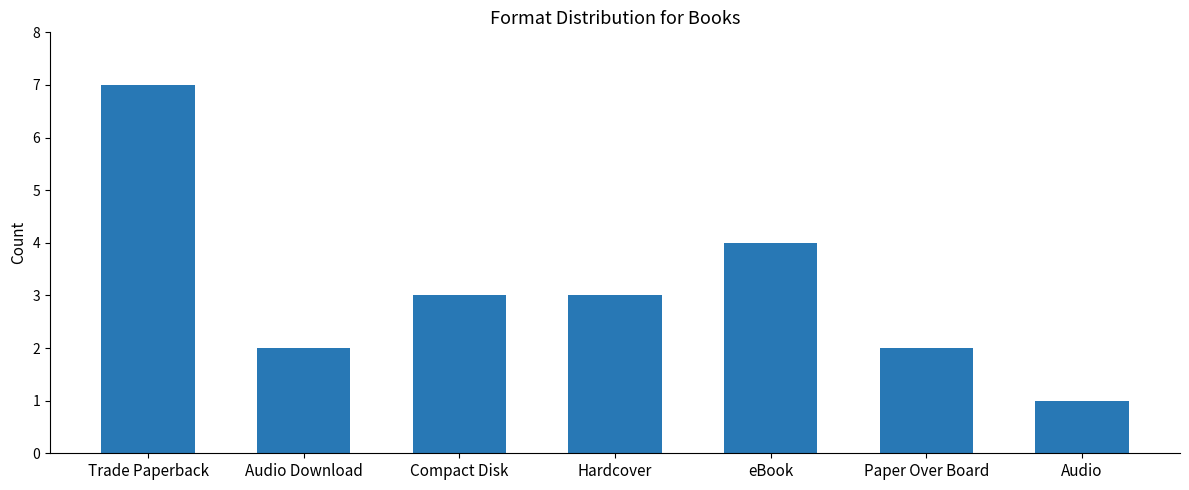

True or false: the data shows 3 at Compact Disk.

True